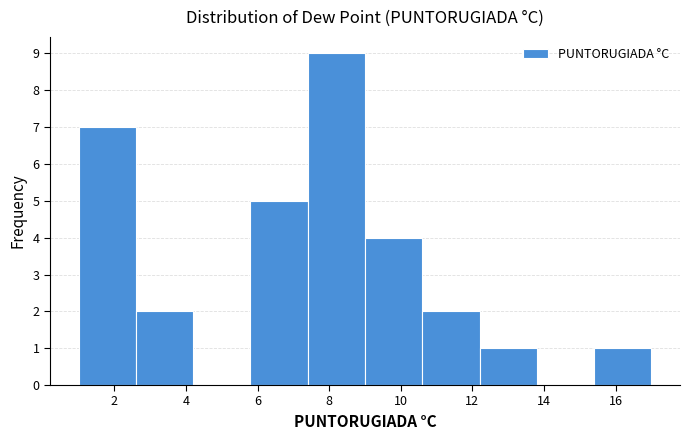

Reading left to right, transcribe this chart: for each bar, give the range it covers on the x-axis and its height. The values are not printed on the chart, so give them approximately, as read against the axis.

1.0 to 2.6: 7
2.6 to 4.2: 2
4.2 to 5.8: 0
5.8 to 7.4: 5
7.4 to 9.0: 9
9.0 to 10.6: 4
10.6 to 12.2: 2
12.2 to 13.8: 1
13.8 to 15.4: 0
15.4 to 17.0: 1